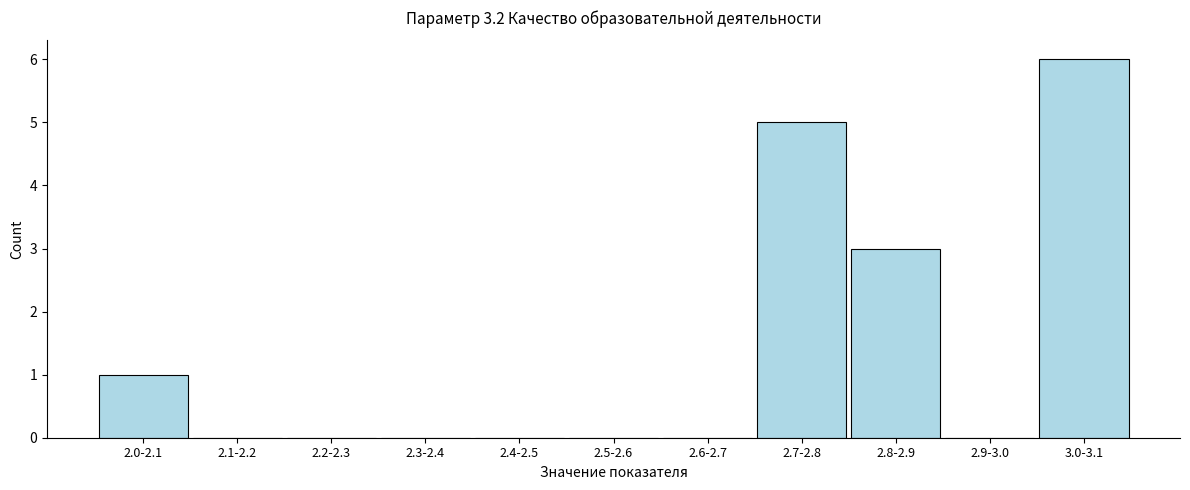

Reading left to right, what are all the values shown in this chart?

2.0-2.1=1	2.1-2.2=0	2.2-2.3=0	2.3-2.4=0	2.4-2.5=0	2.5-2.6=0	2.6-2.7=0	2.7-2.8=5	2.8-2.9=3	2.9-3.0=0	3.0-3.1=6